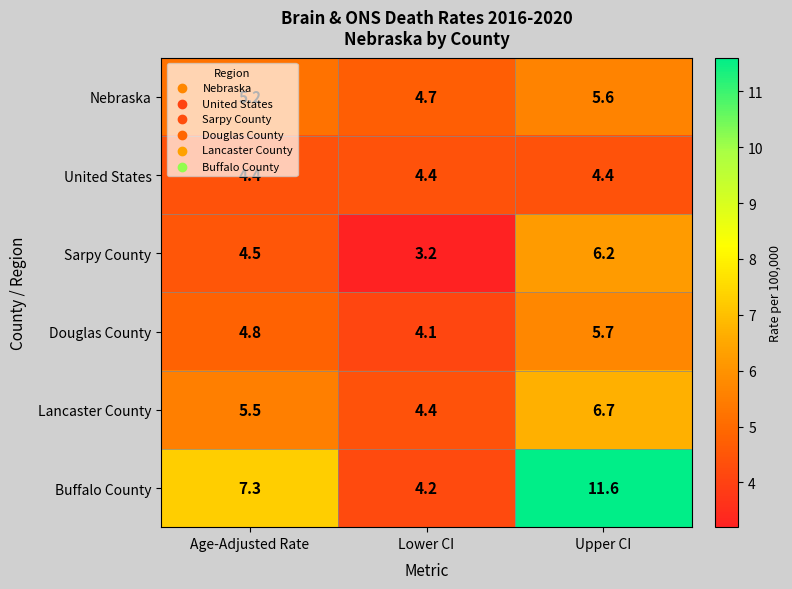

What is the difference between the highest and lowest values at Upper CI?

7.2